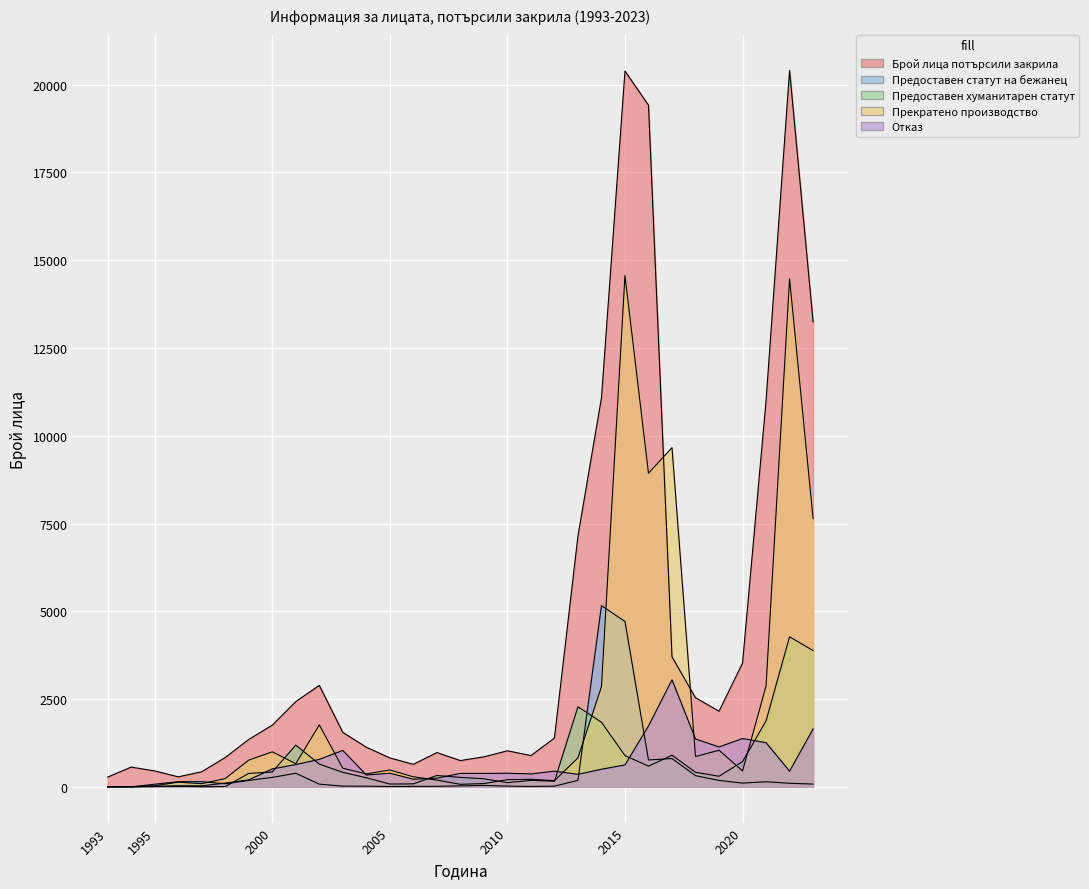

Which category has the highest value in the Прекратено производство series?

2015